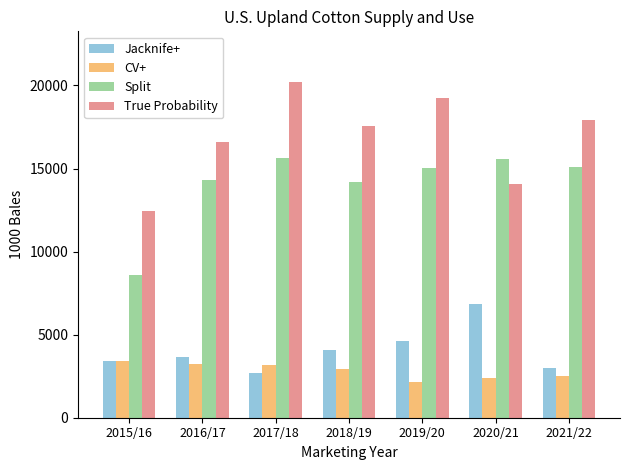

What are all the series names shown in the legend?

Jacknife+, CV+, Split, True Probability